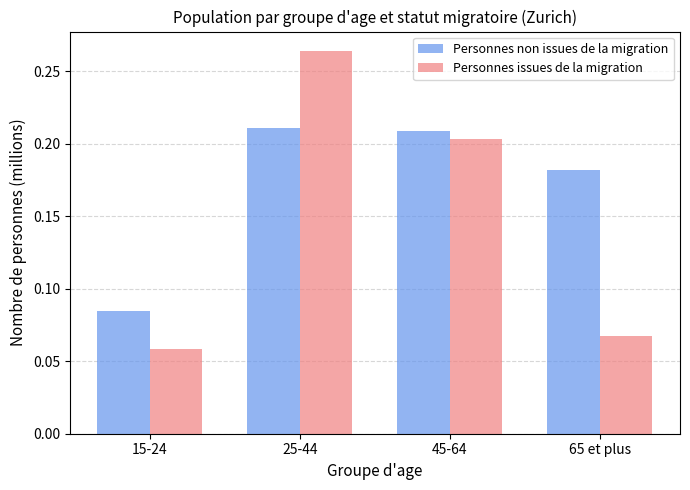

Rank the categories by Personnes issues de la migration value from highest to lowest.

25-44, 45-64, 65 et plus, 15-24